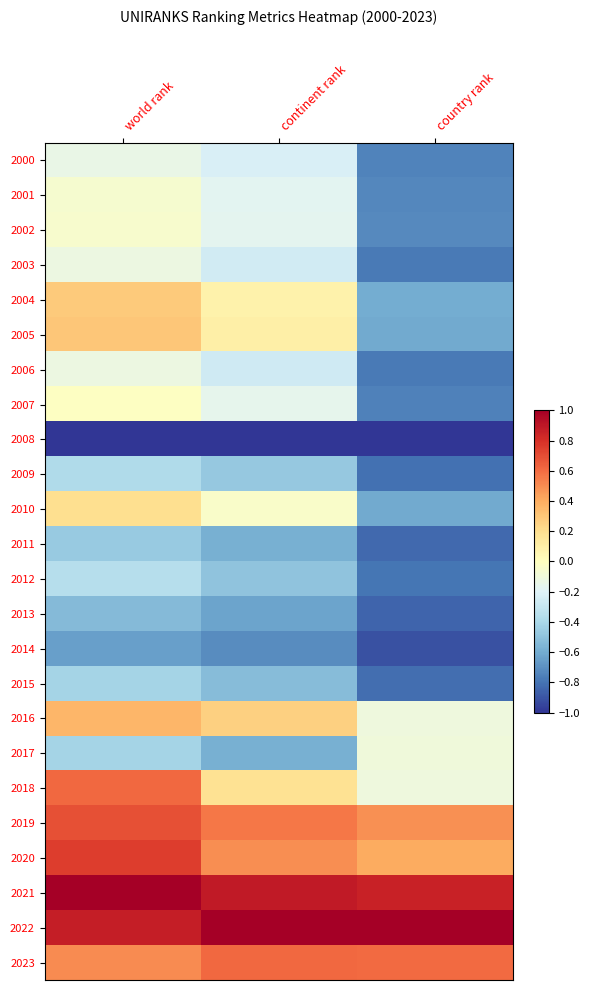

Which has a higher value, country rank or world rank?

world rank